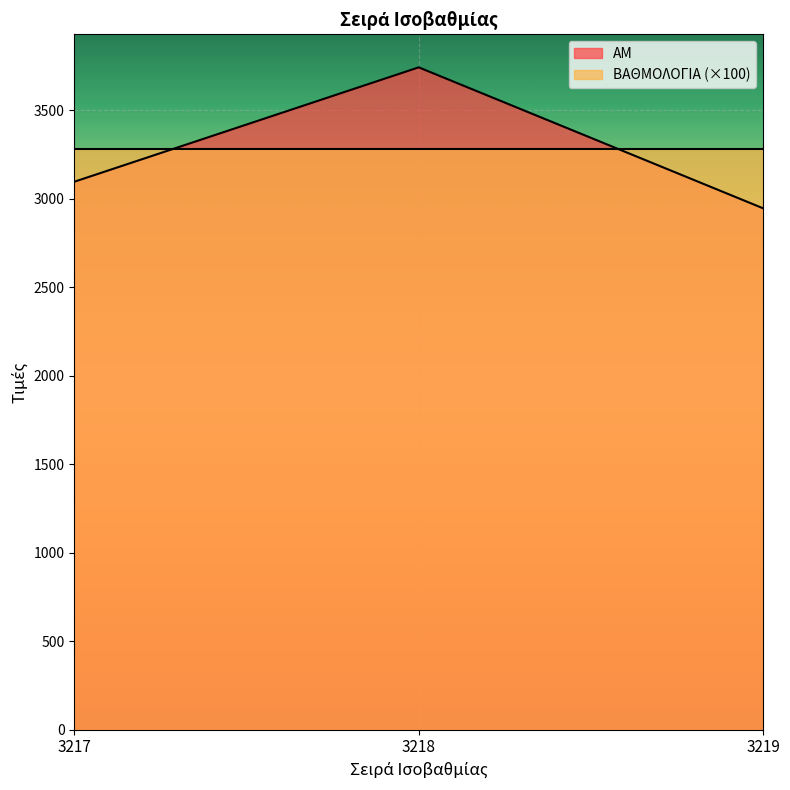

What is the average value?

3260